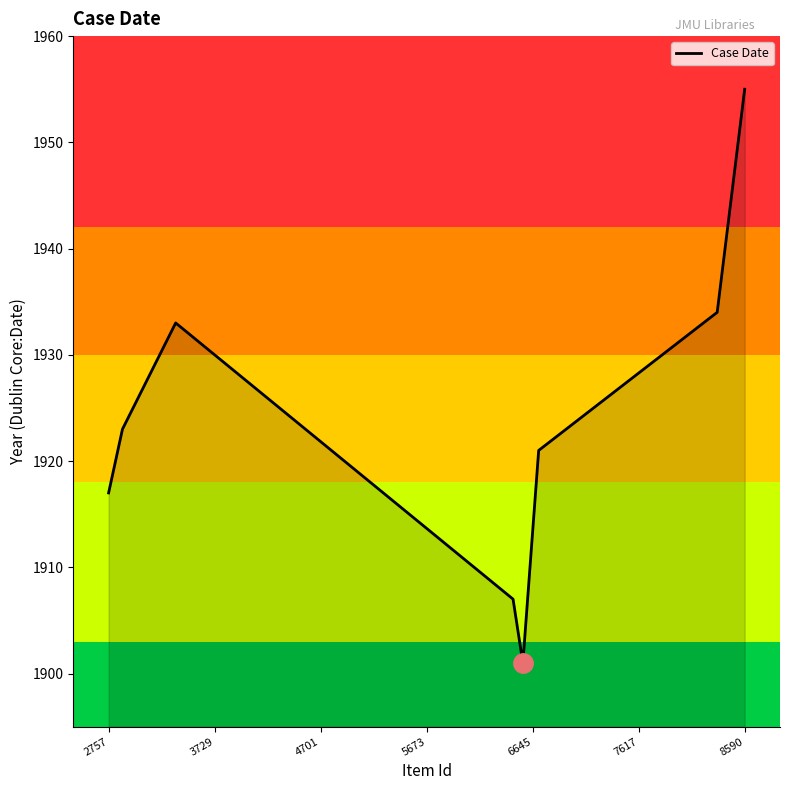

How many interior local peaks (higher than both neighbors) does the data have?

1